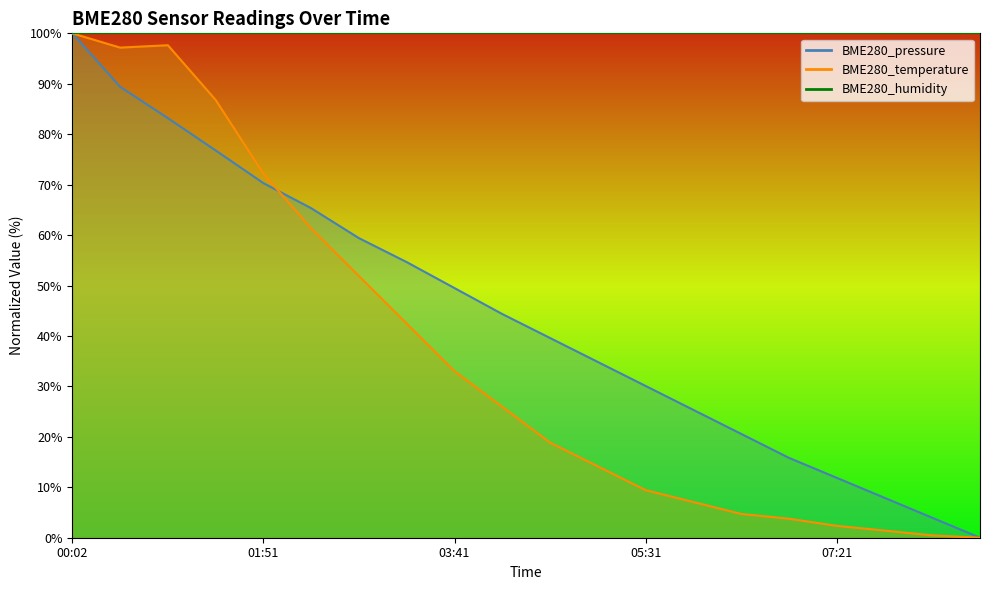

Between which two adjacent categories do BME280_temperature and BME280_pressure first intersect?

01:51 and 02:19